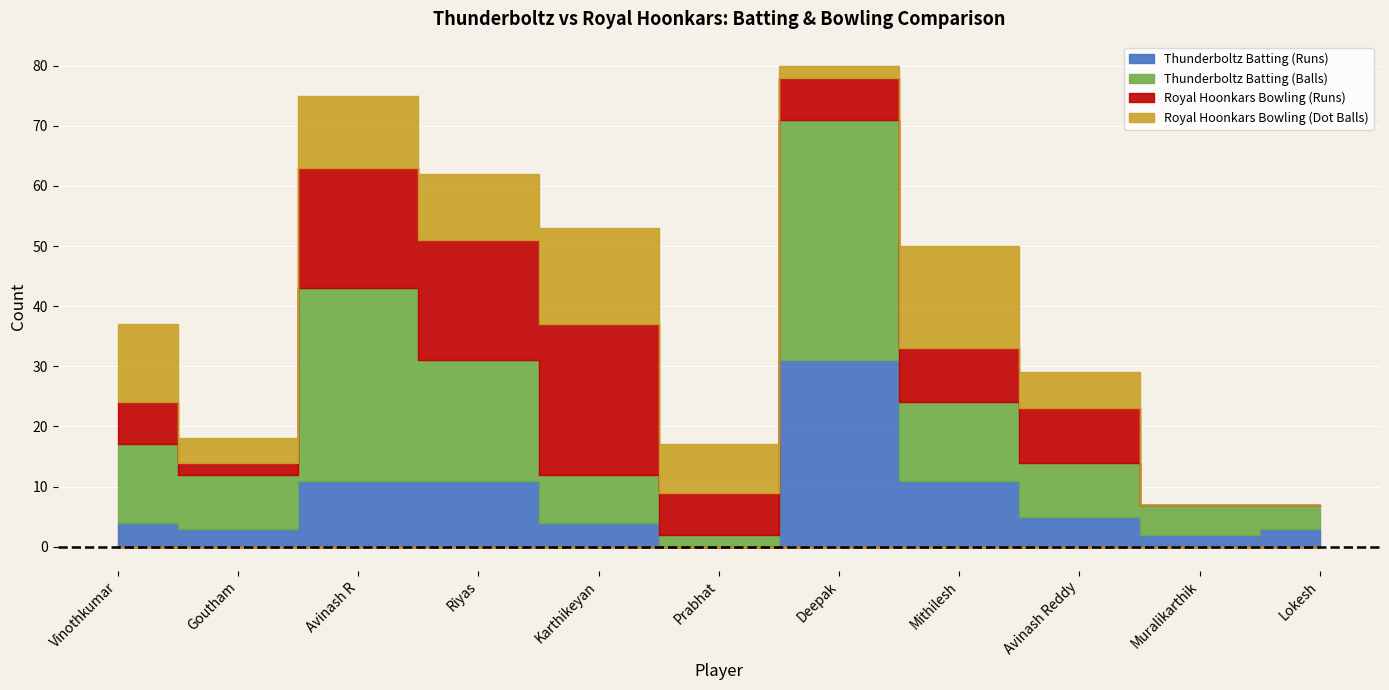

Reading left to right, transcribe all the data shown in this chart.

Thunderboltz Batting (Runs): 4	3	11	11	4	0	31	11	5	2	3
Thunderboltz Batting (Balls): 13	9	32	20	8	2	40	13	9	5	4
Royal Hoonkars Bowling (Runs): 7	2	20	20	25	7	7	9	9	0	0
Royal Hoonkars Bowling (Dot Balls): 13	4	12	11	16	8	2	17	6	0	0